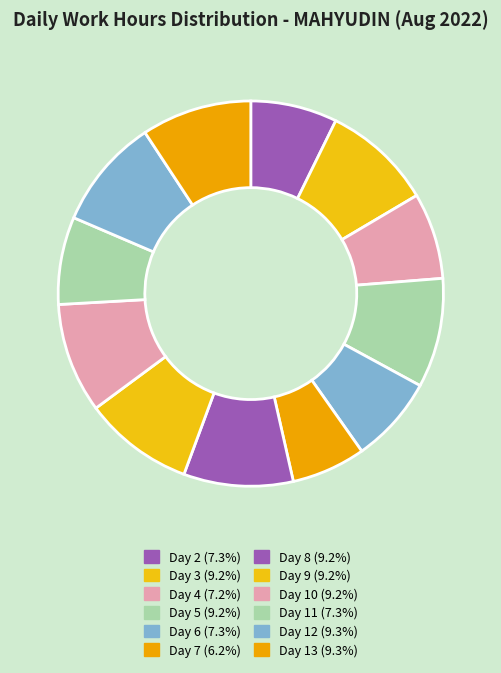

Does Day 7 account for over 50% of the chart?

No